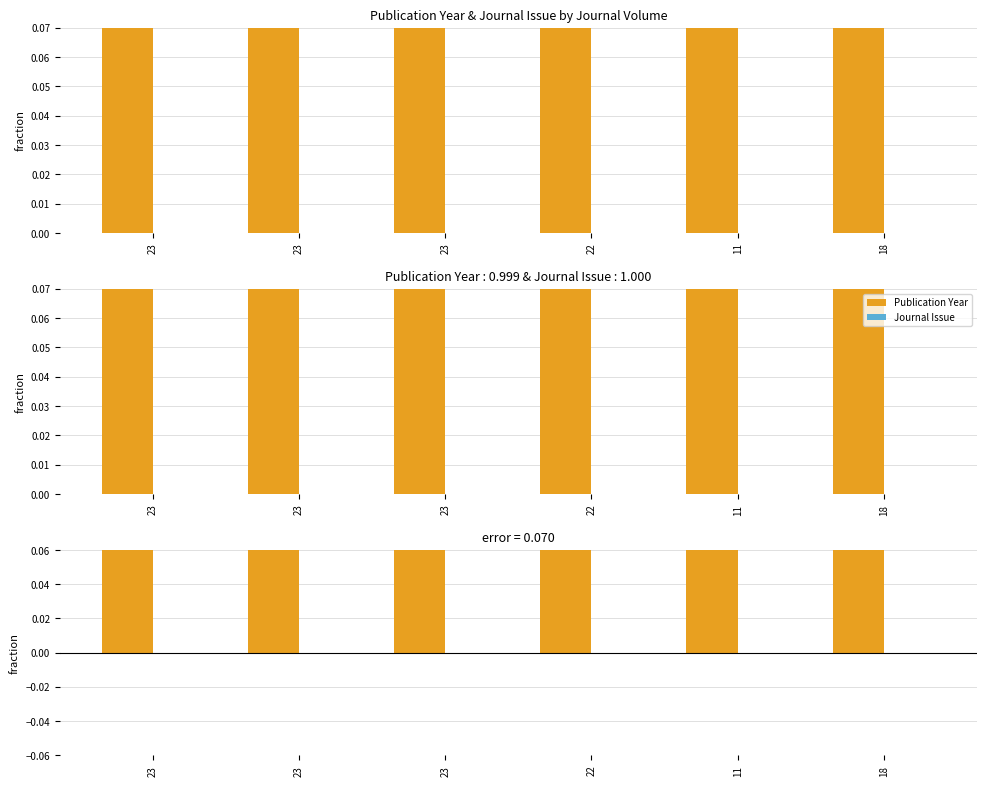

The value of Publication Year - Journal Issue at 11 is 0.1. True or false?

True